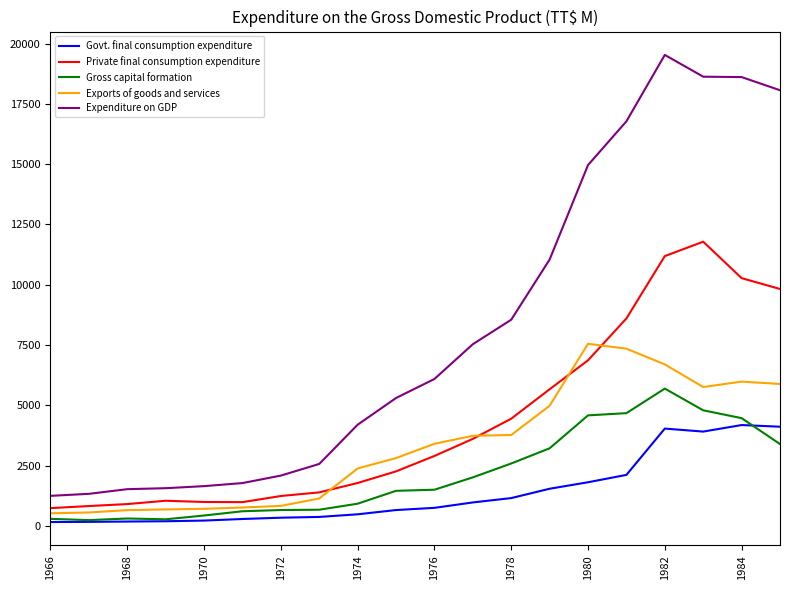

Which series has the largest total across all categories?

Expenditure on GDP